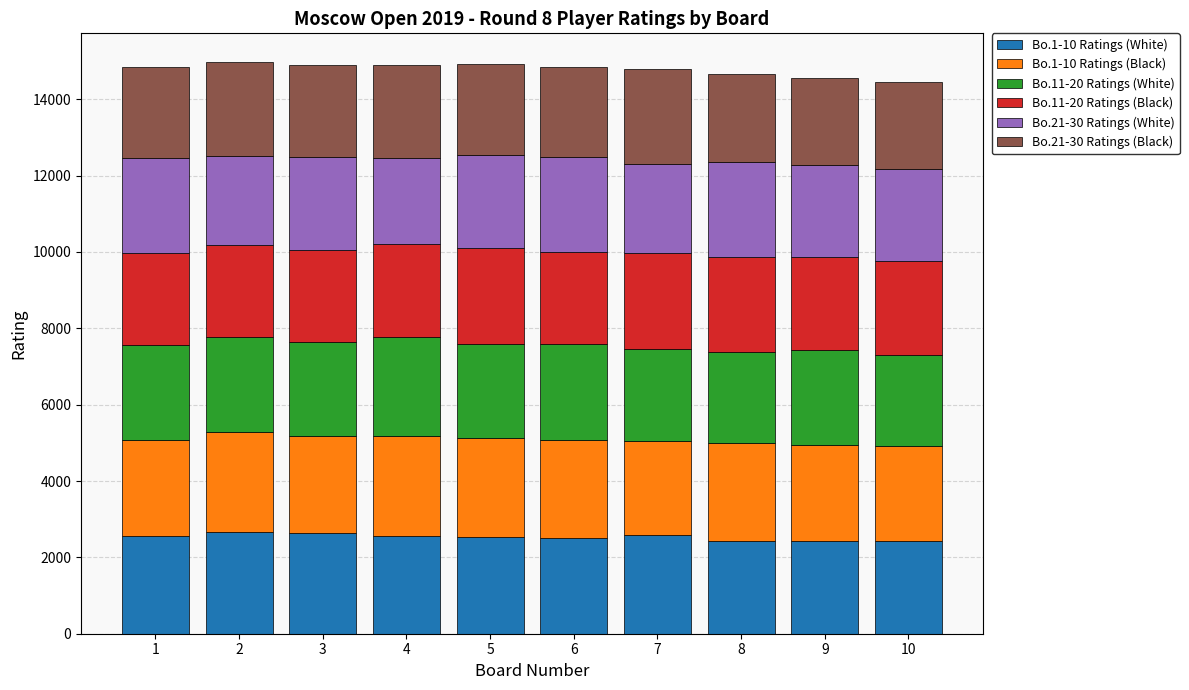

What is the total value across all series at 2?

14979